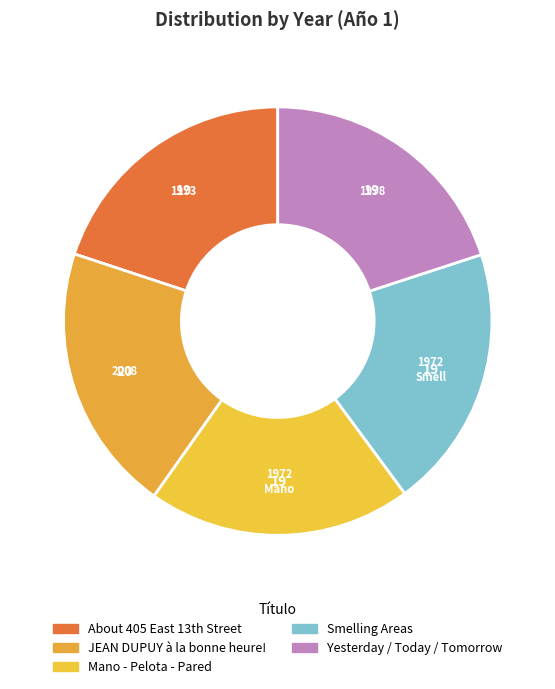

Do Yesterday / Today / Tomorrow and JEAN DUPUY à la bonne heure! together represent more than half of the pie?

No